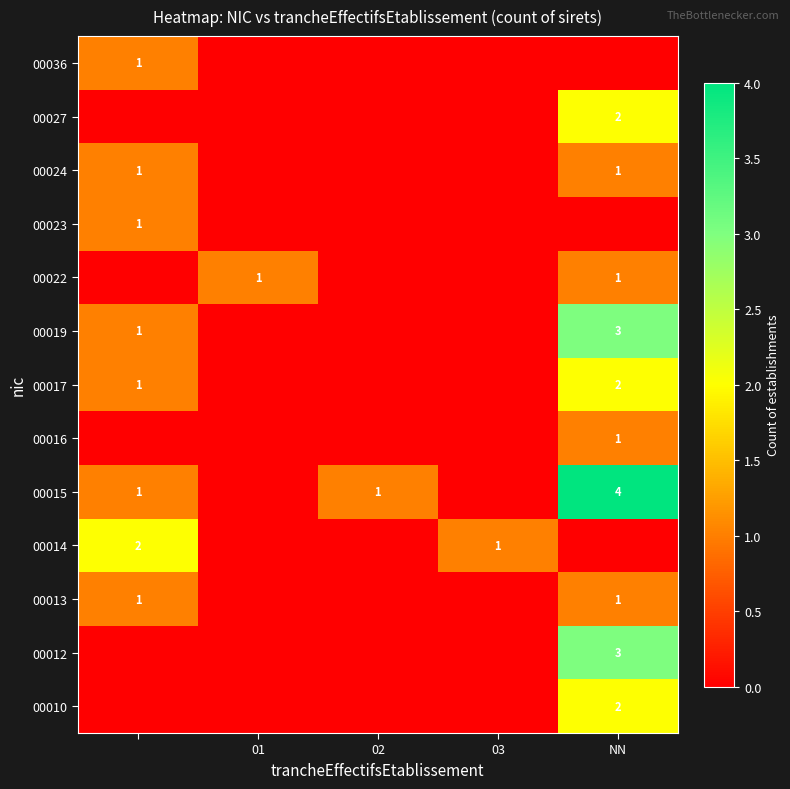

What is the difference between the maximum and second lowest values in the 00024 series?

1